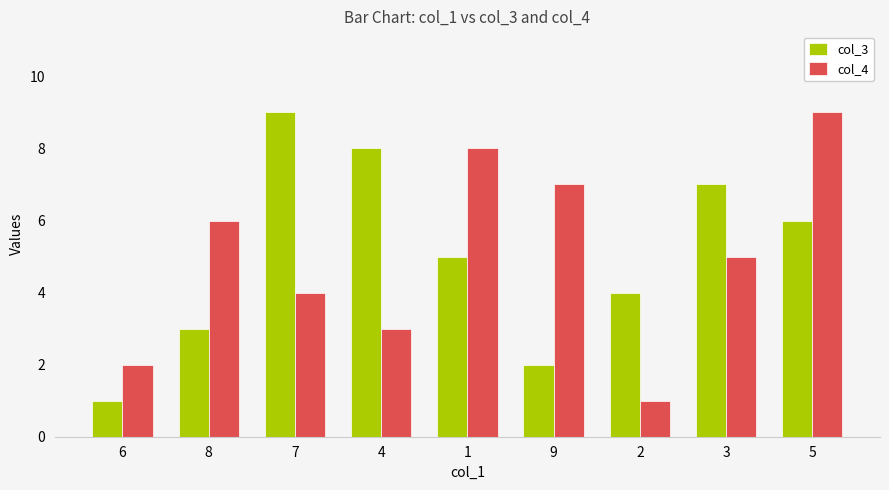

Between 8 and 7, which series saw the biggest shift?

col_3